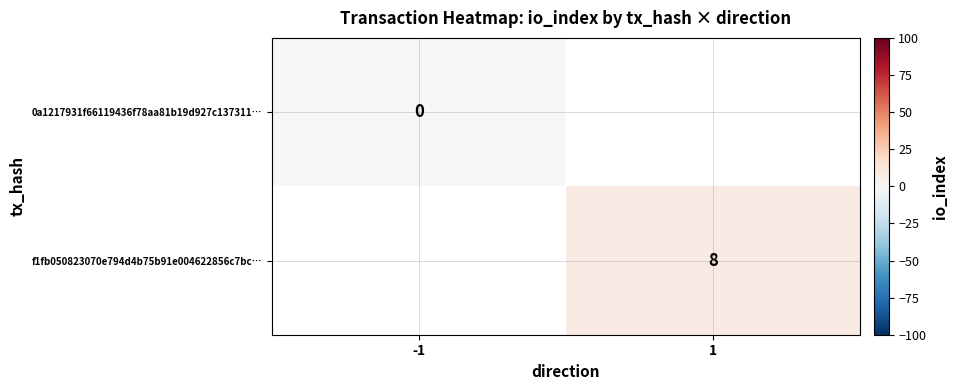

Is it true that f1fb050823070e794d4b75b91e004622856c7bc… equals 12.9 at 1?

False